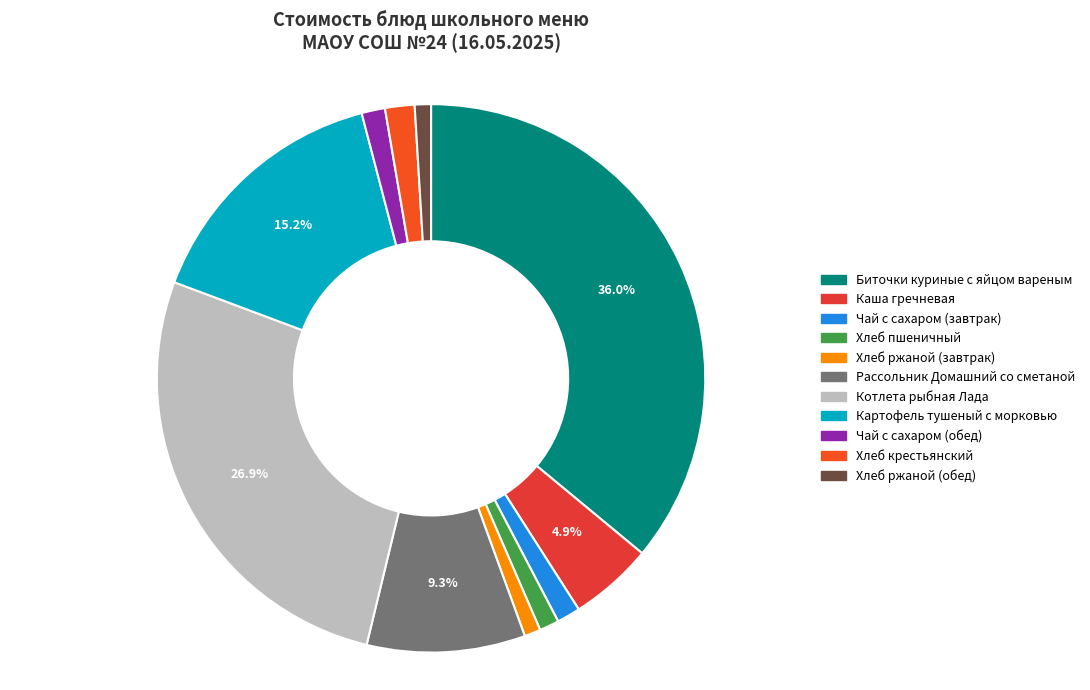

To the nearest percent, what is the average slice percentage?

9%